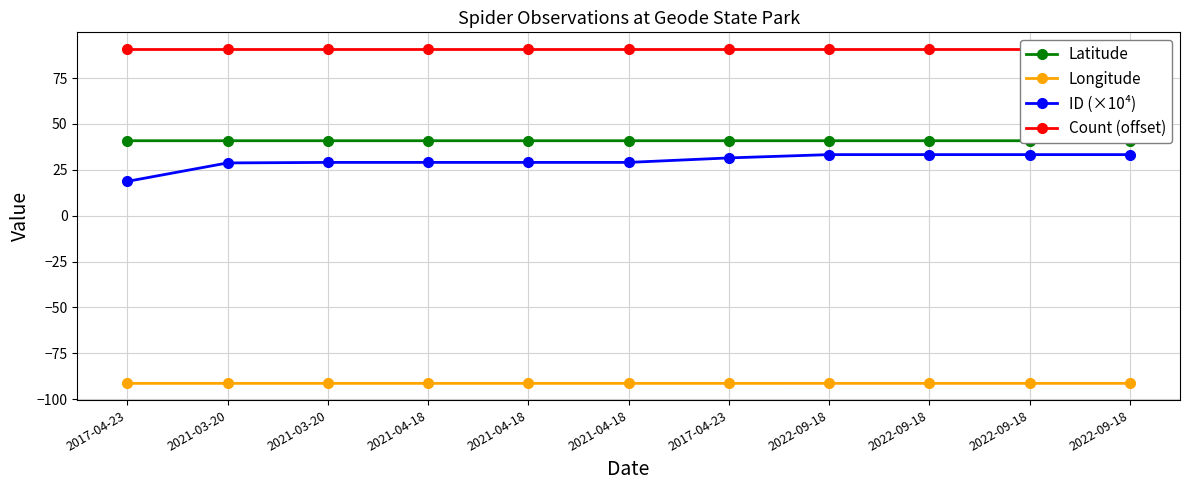

How many data points in ID (×10⁴) are above 29?

9